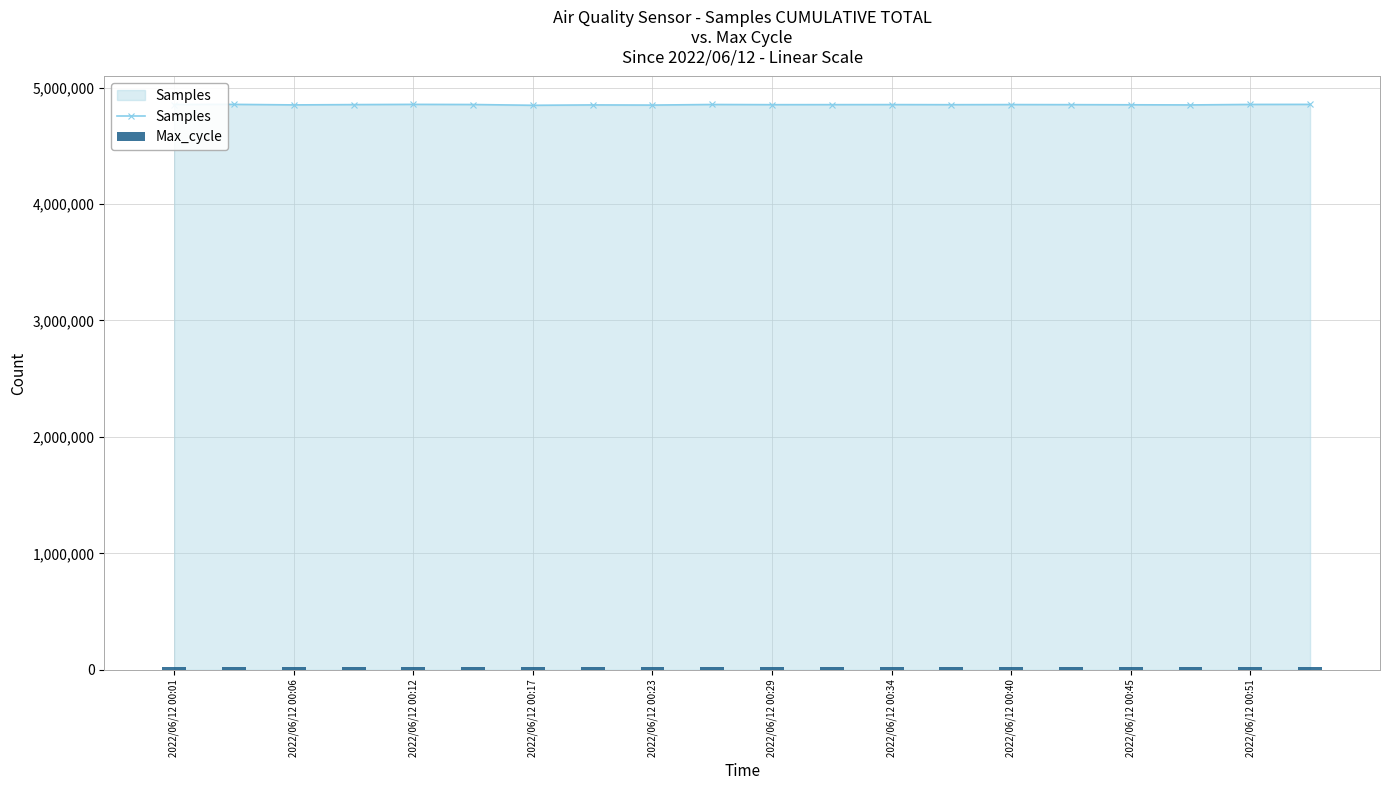

The value of Samples at 2022/06/12 00:45 is 3029149. True or false?

False